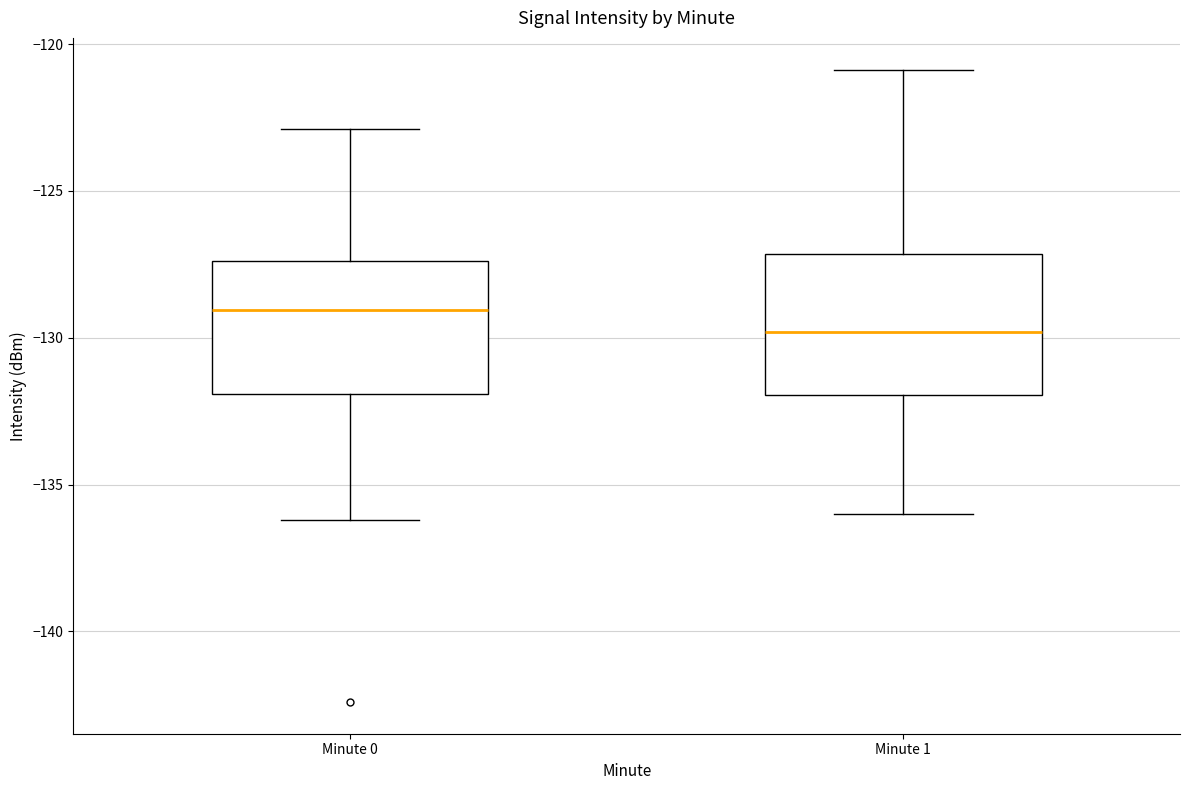

Reading left to right, transcribe this box plot: for each box, give where its median line is, the range the box spans, and where its two whiskers end, as read against the y-axis. The values are not printed on the chart, so give them approximately, as read against the axis.

Minute 0: median -129.0, box -132.0 to -127.5, whiskers -136.0 to -123.0
Minute 1: median -130.0, box -132.0 to -127.0, whiskers -136.0 to -121.0